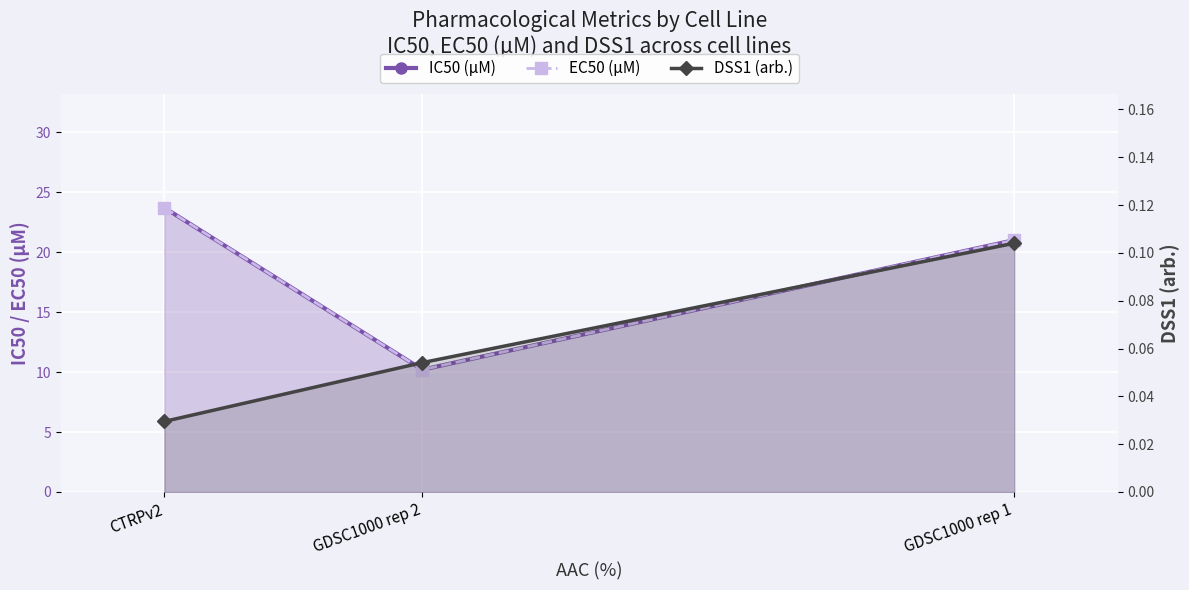

At which label is DSS1 (arb.) closest to 0?

CTRPv2